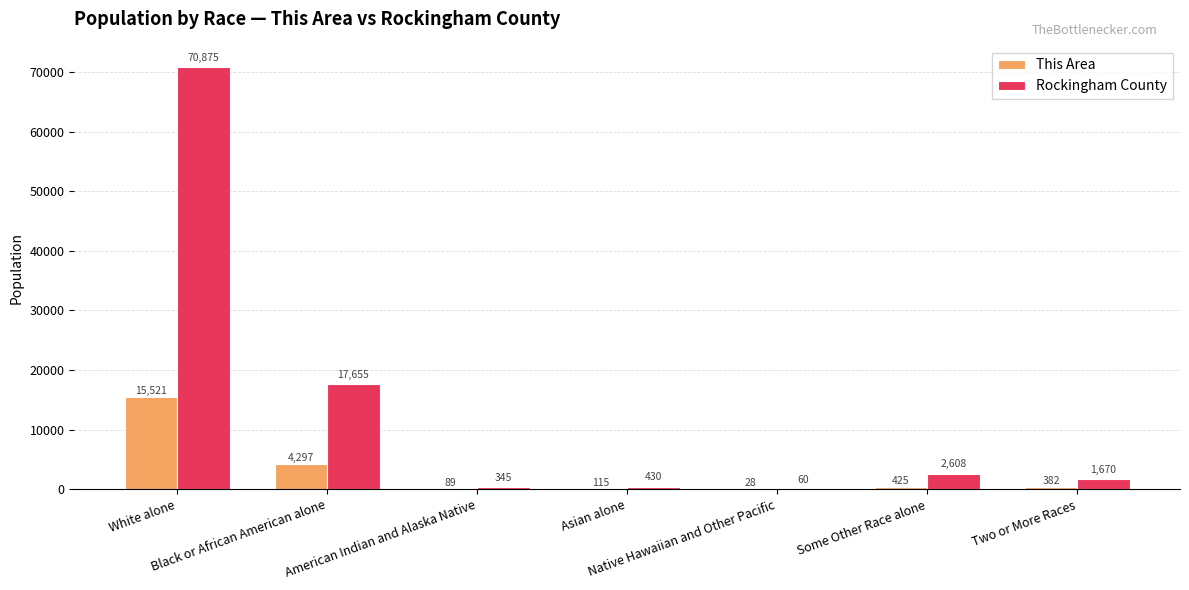

What is the sum of all Rockingham County values?

93643